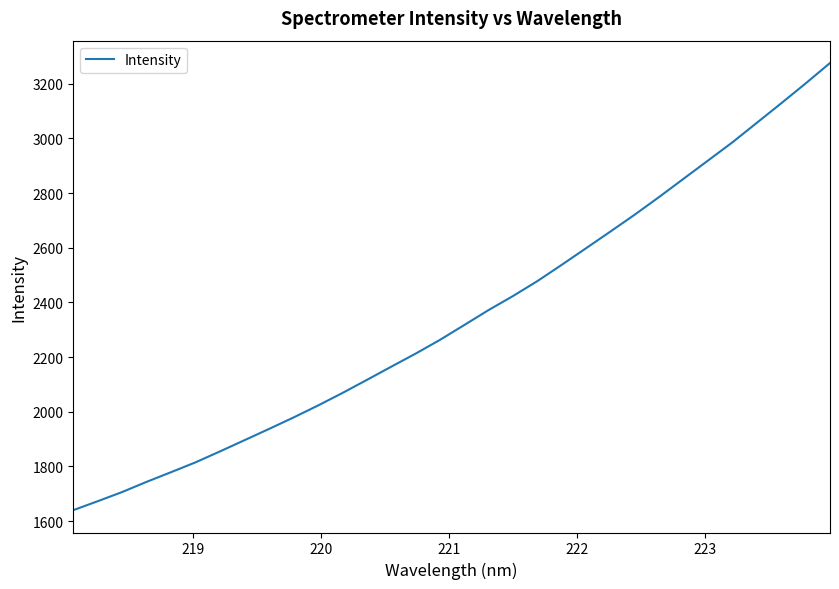

What is the difference between the maximum and minimum values?

1635.9